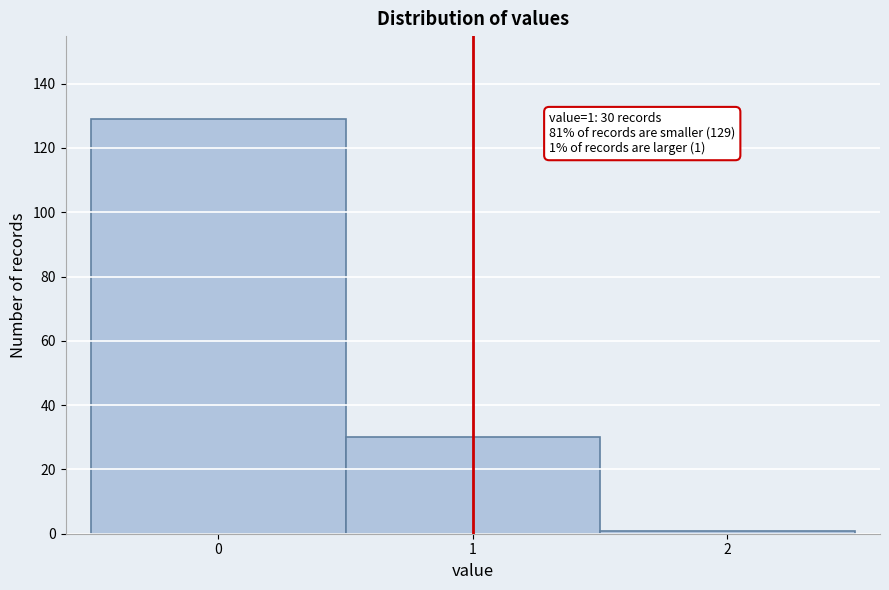

Reading right to left, what are all the values shown in this chart?

2=1	1=30	0=129